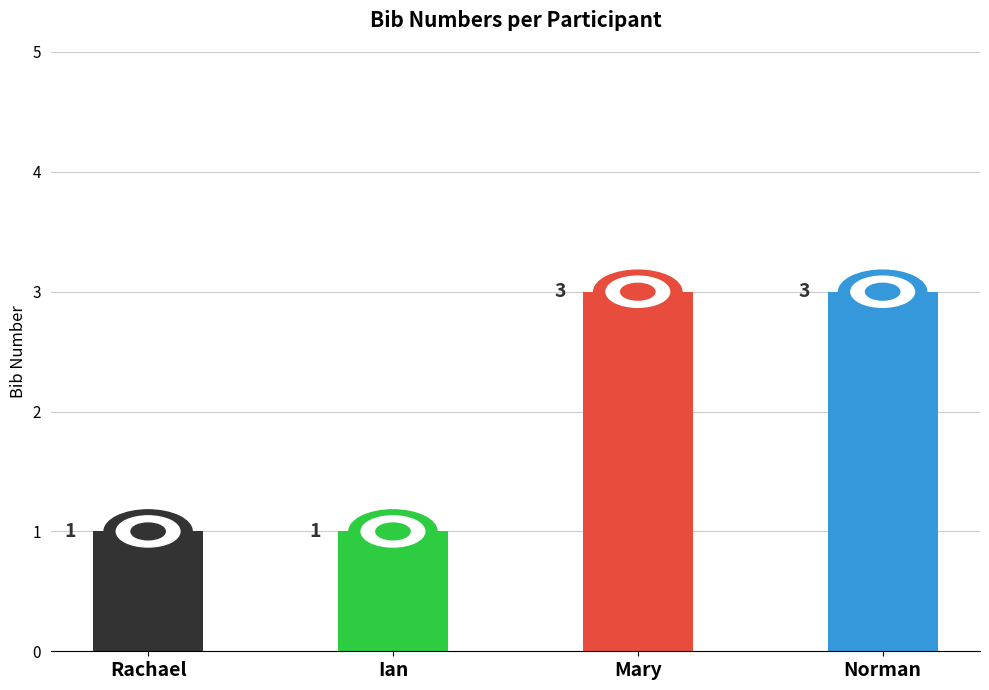

How many bars are there in total?

4